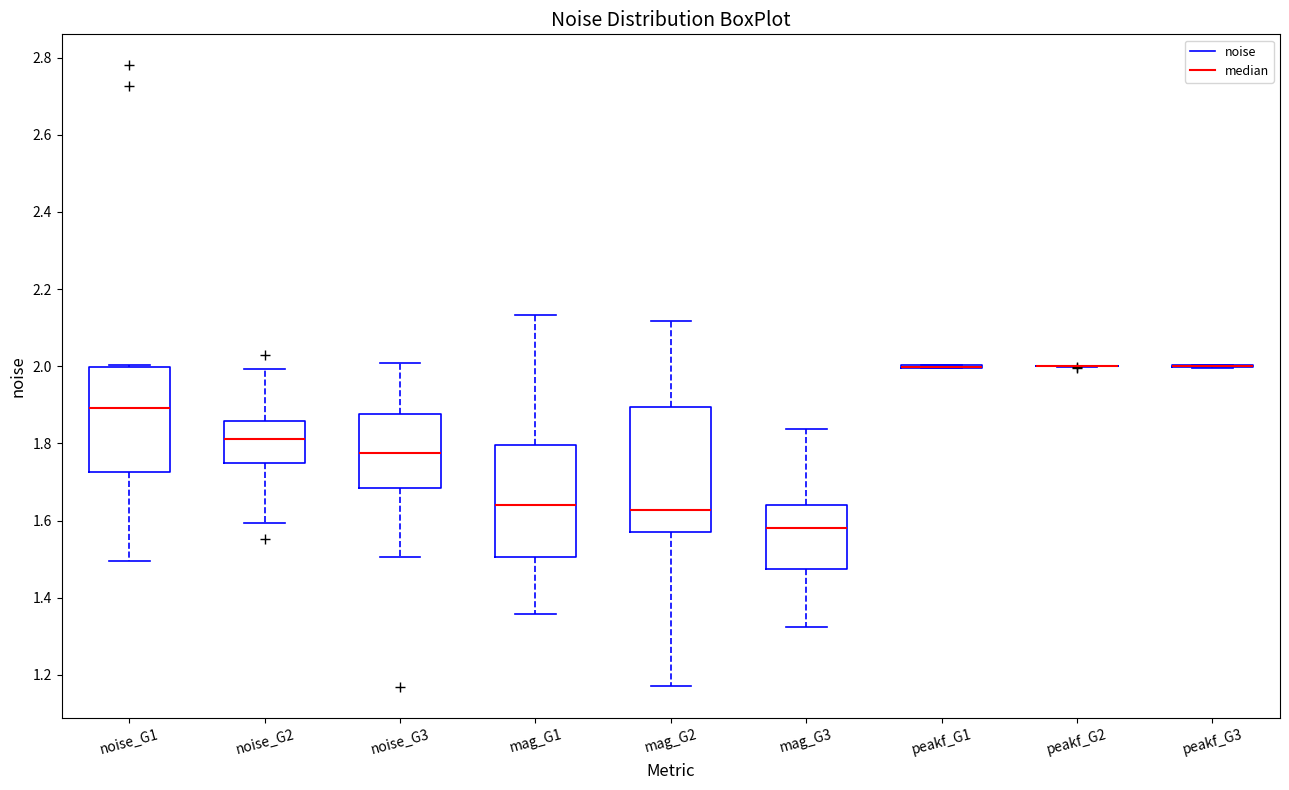

Reading left to right, read every box against the y-axis: the position of its median line, the range the box covers, and the ends of its whiskers. The values are not printed on the chart, so give them approximately, as read against the axis.

noise_G1: median 1.90, box 1.72 to 2.00, whiskers 1.50 to 2.00
noise_G2: median 1.82, box 1.74 to 1.86, whiskers 1.60 to 2.00
noise_G3: median 1.78, box 1.68 to 1.88, whiskers 1.50 to 2.00
mag_G1: median 1.64, box 1.50 to 1.80, whiskers 1.36 to 2.14
mag_G2: median 1.62, box 1.58 to 1.90, whiskers 1.18 to 2.12
mag_G3: median 1.58, box 1.48 to 1.64, whiskers 1.32 to 1.84
peakf_G1: box collapsed to a line at 2.00, whiskers 2.00 to 2.00
peakf_G2: box collapsed to a line at 2.00, whiskers 2.00 to 2.00
peakf_G3: box collapsed to a line at 2.00, whiskers 2.00 to 2.00